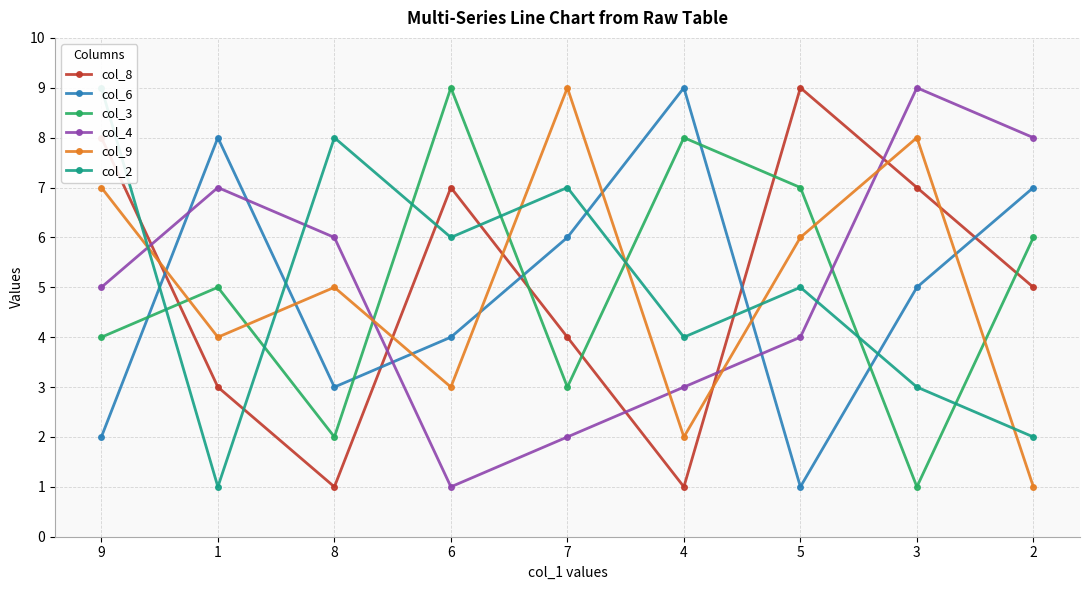

What is the difference between the maximum and minimum values in the col_6 series?

8